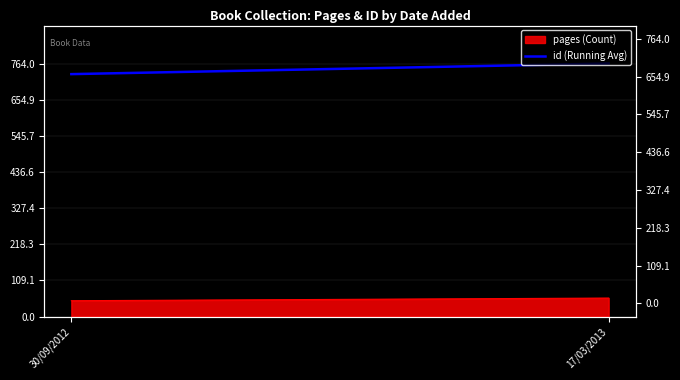

What is the average value?

748